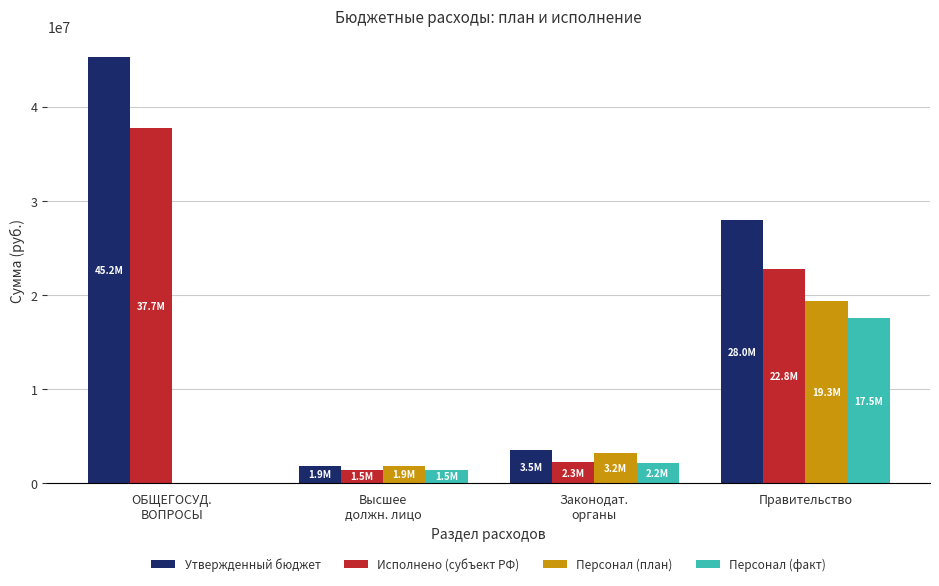

Which series has the largest total across all categories?

Утвержденный бюджет